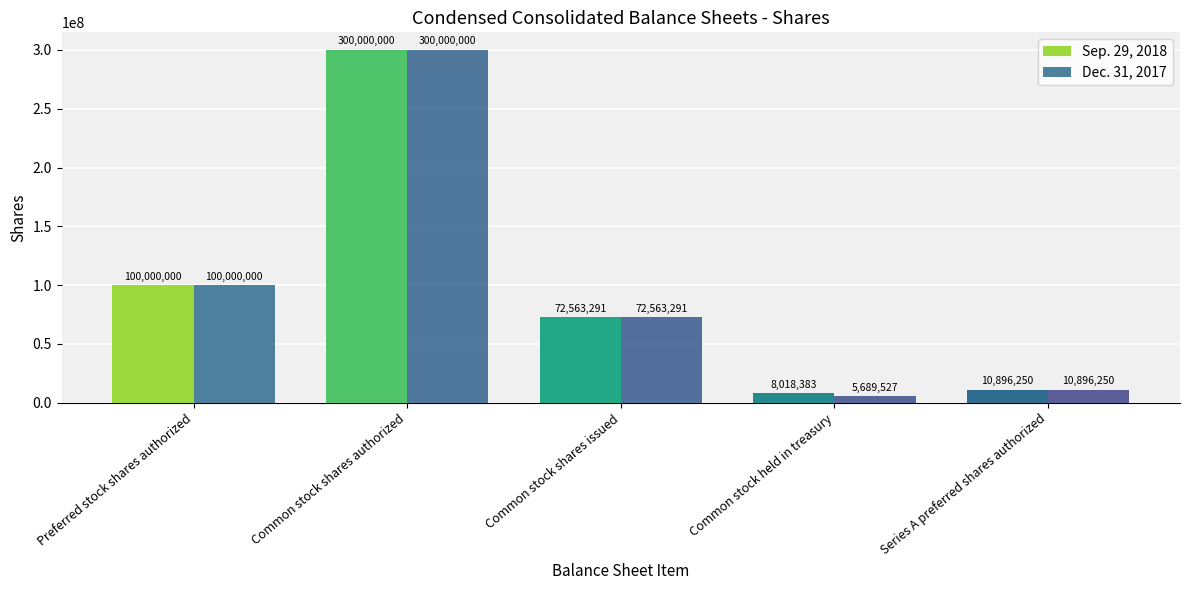

Does the chart contain stacked bars?

No